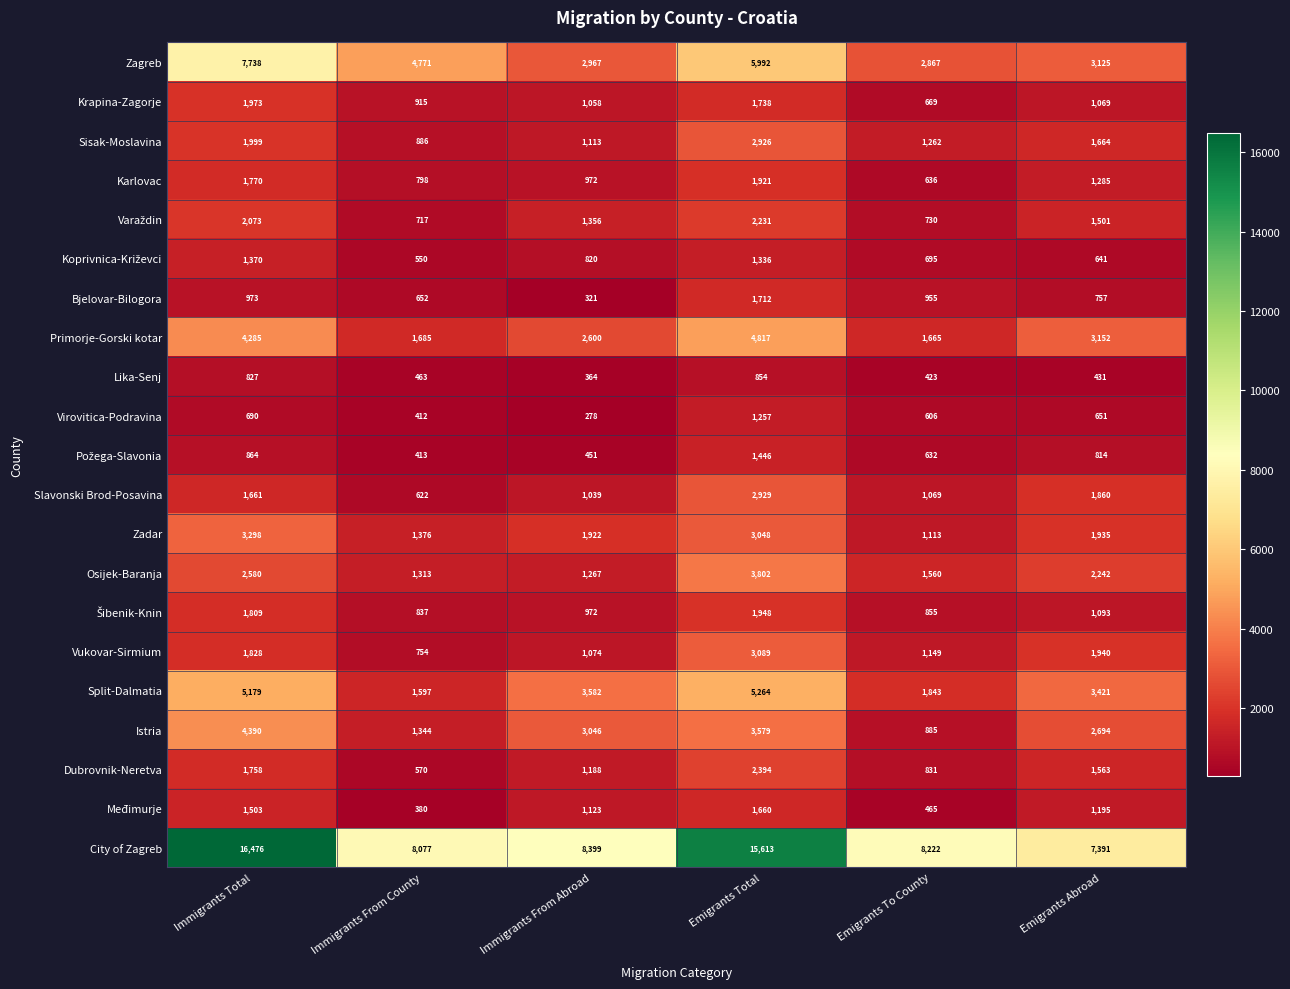

The Krapina-Zagorje series shows 277 at Immigrants From Abroad. True or false?

False